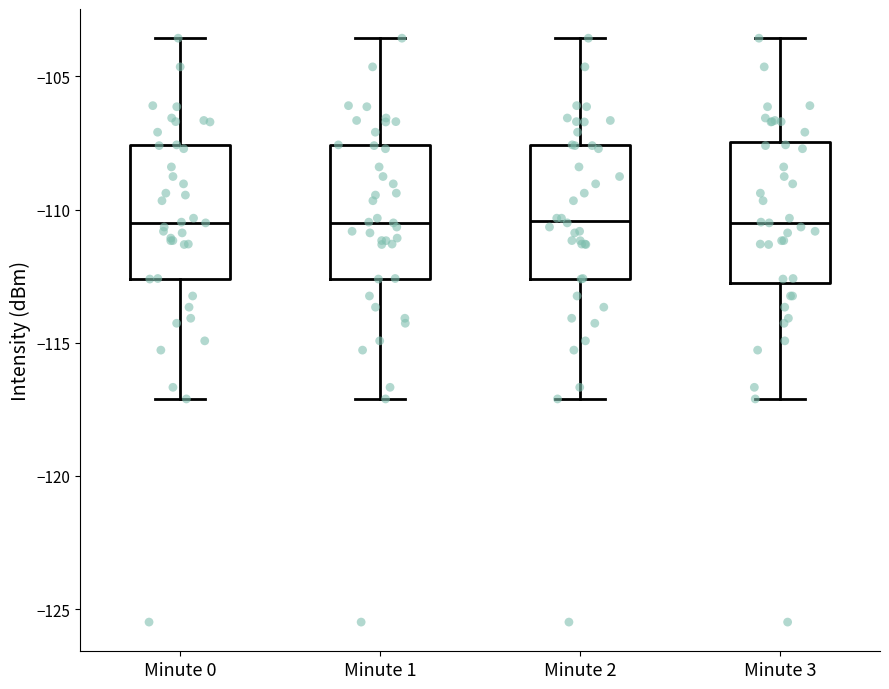

Reading left to right, transcribe this box plot: for each box, give where its median line is, the range the box spans, and where its two whiskers end, as read against the y-axis. The values are not printed on the chart, so give them approximately, as read against the axis.

Minute 0: median -110.5, box -112.5 to -107.5, whiskers -117.0 to -103.5
Minute 1: median -110.5, box -112.5 to -107.5, whiskers -117.0 to -103.5
Minute 2: median -110.5, box -112.5 to -107.5, whiskers -117.0 to -103.5
Minute 3: median -110.5, box -113.0 to -107.5, whiskers -117.0 to -103.5